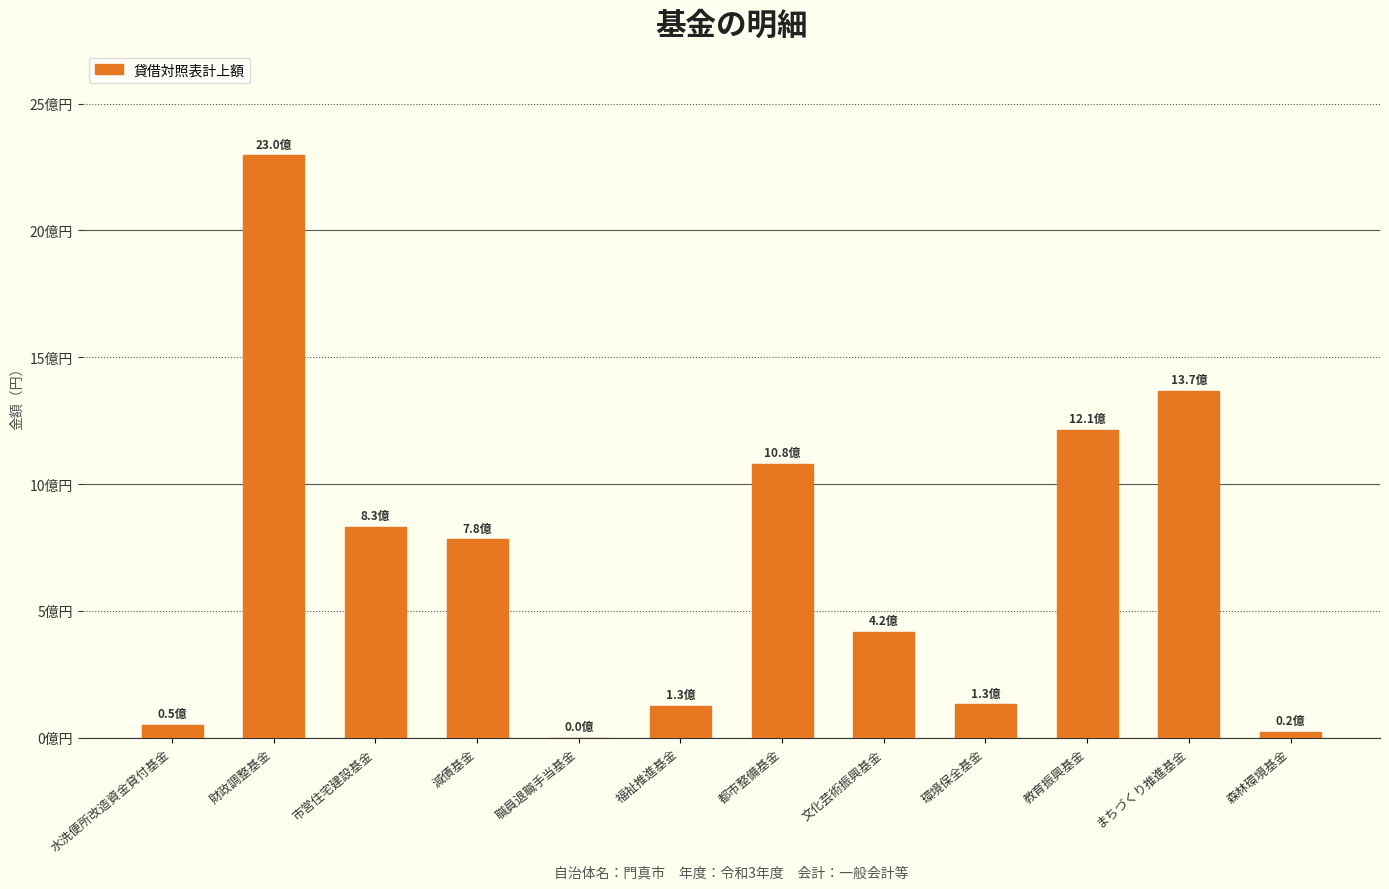

What position from the right is 福祉推進基金?

7